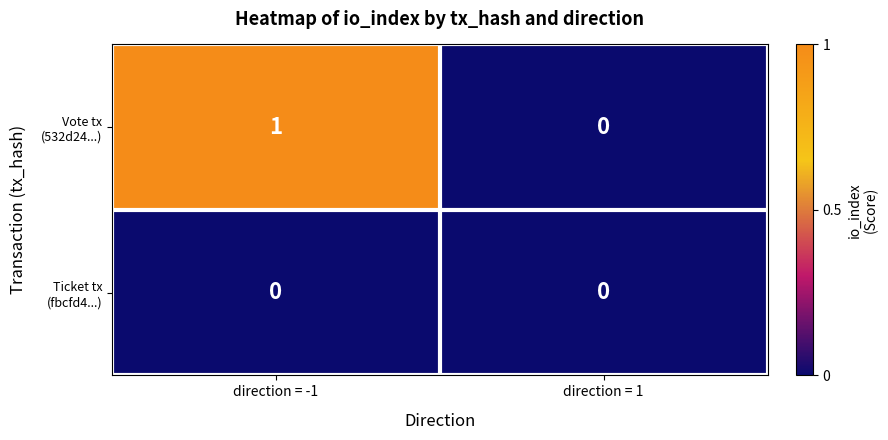

Is it true that Vote tx (532d24...) equals 1 at direction = 1?

False